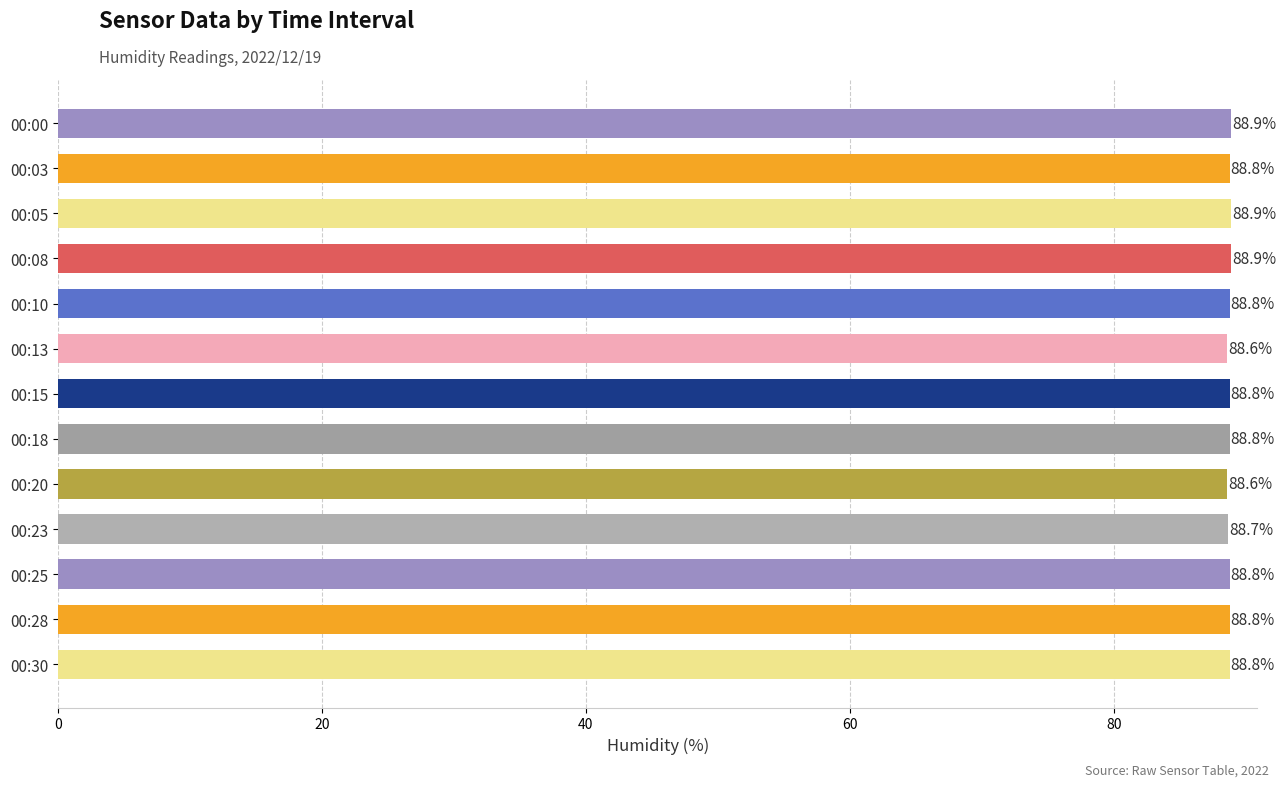

What is the value of the 1st bar from the top?

88.9